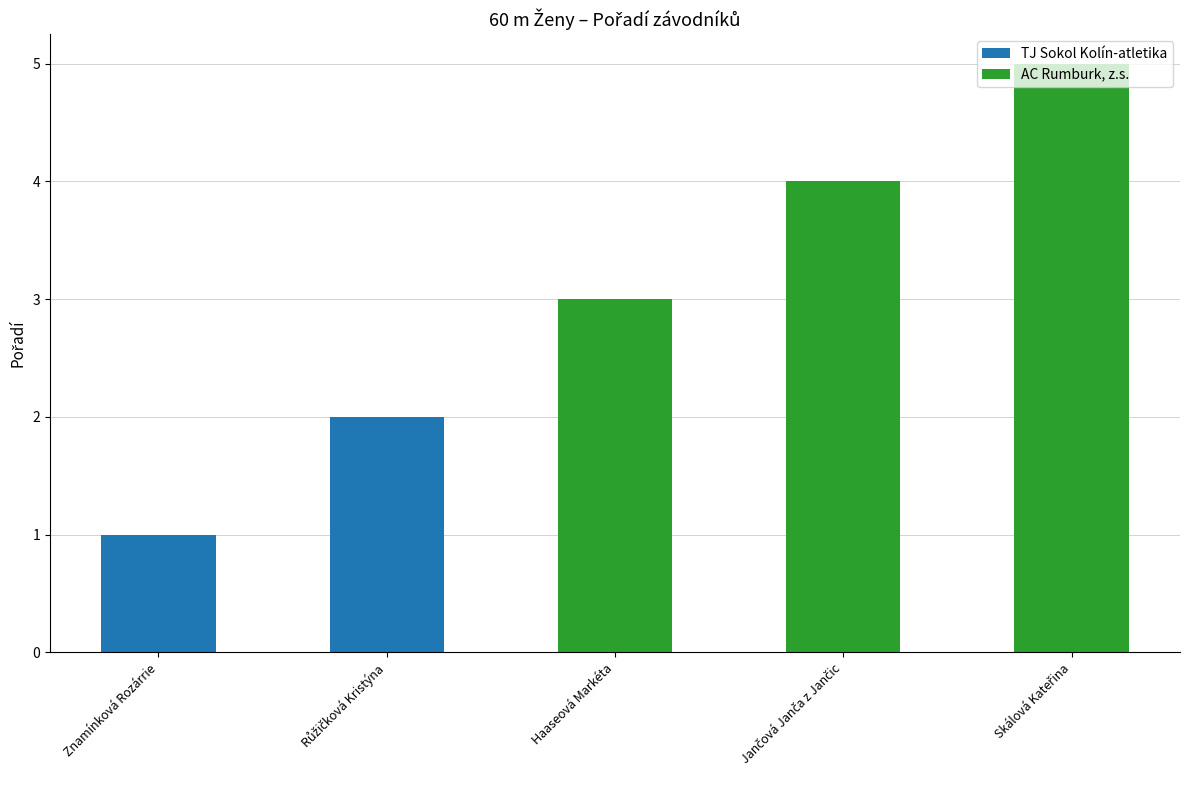

How many values are below 3?

2